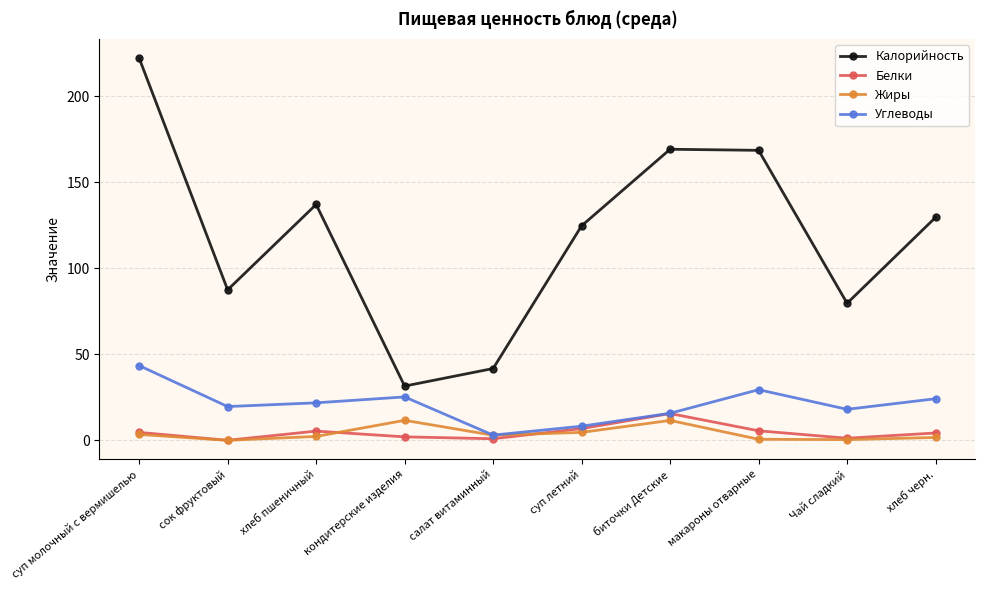

Where is the first local minimum for Белки?

сок фруктовый